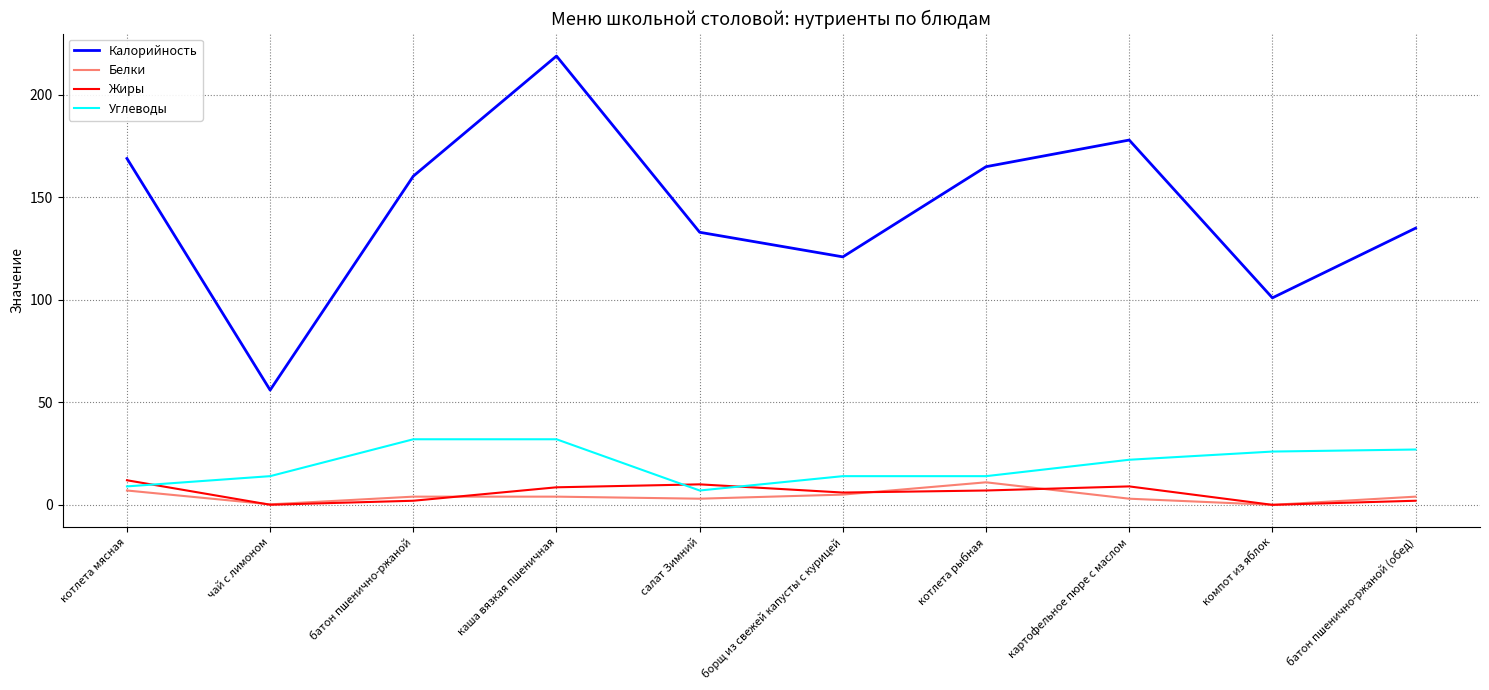

Count the number of data series in this chart.

4